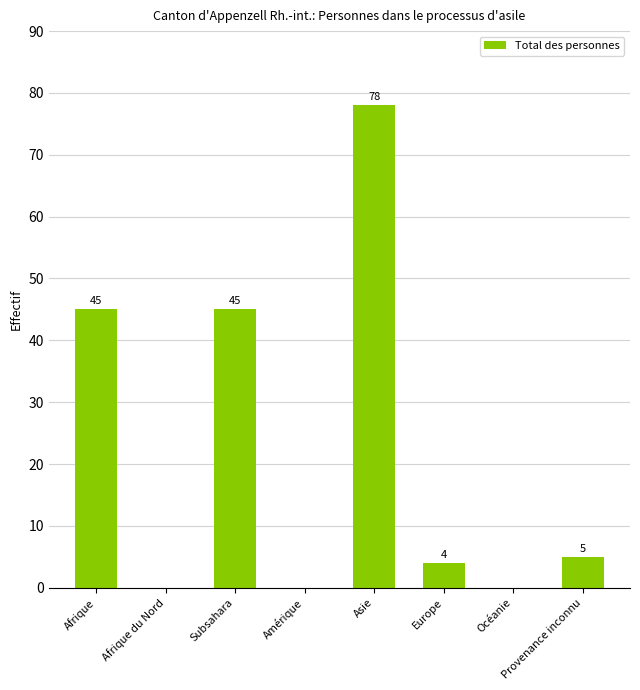

How many series are shown in this chart?

1